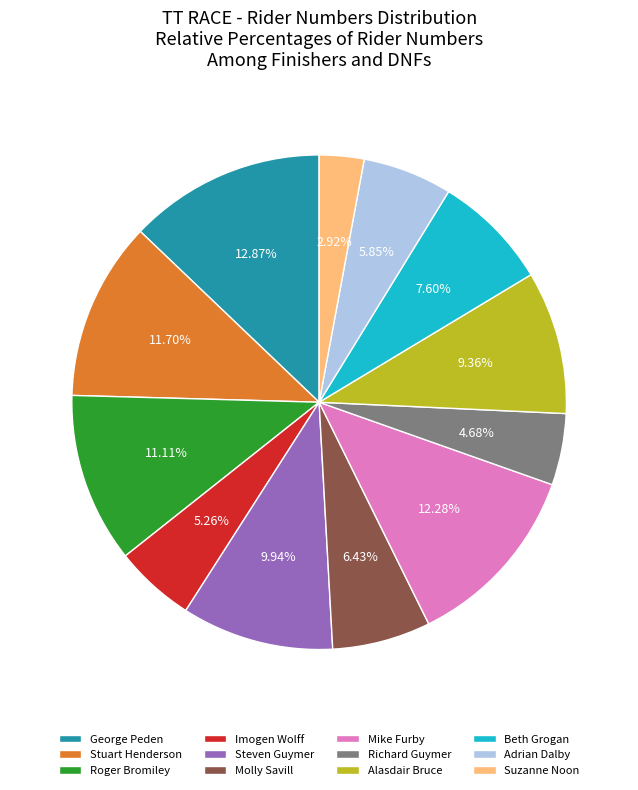

Is there any slice that represents more than half of the pie?

No